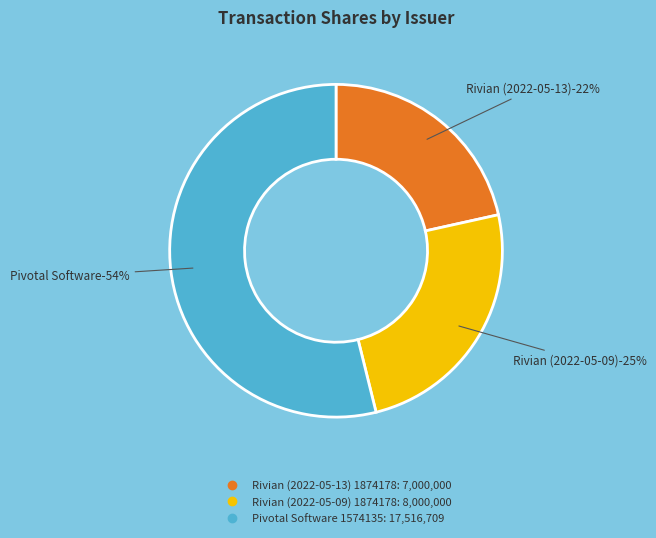

Is it true that Rivian (2022-05-09)
1874178 is 25% of the pie?

True